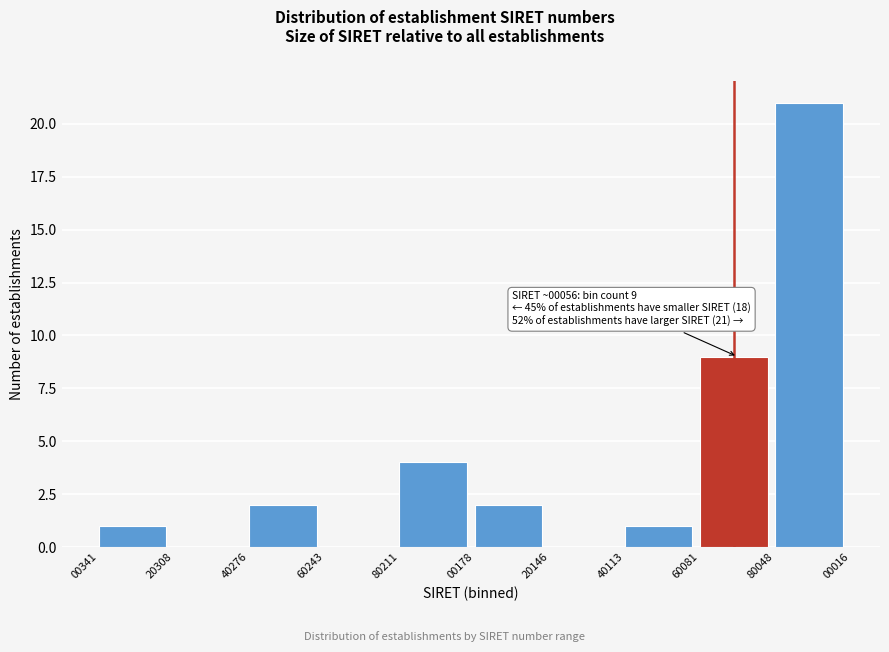

Reading left to right, transcribe all the data shown in this chart.

00341=1	20308=0	40276=2	60243=0	80211=4	00178=2	20146=0	40113=1	60081=9	80048=21